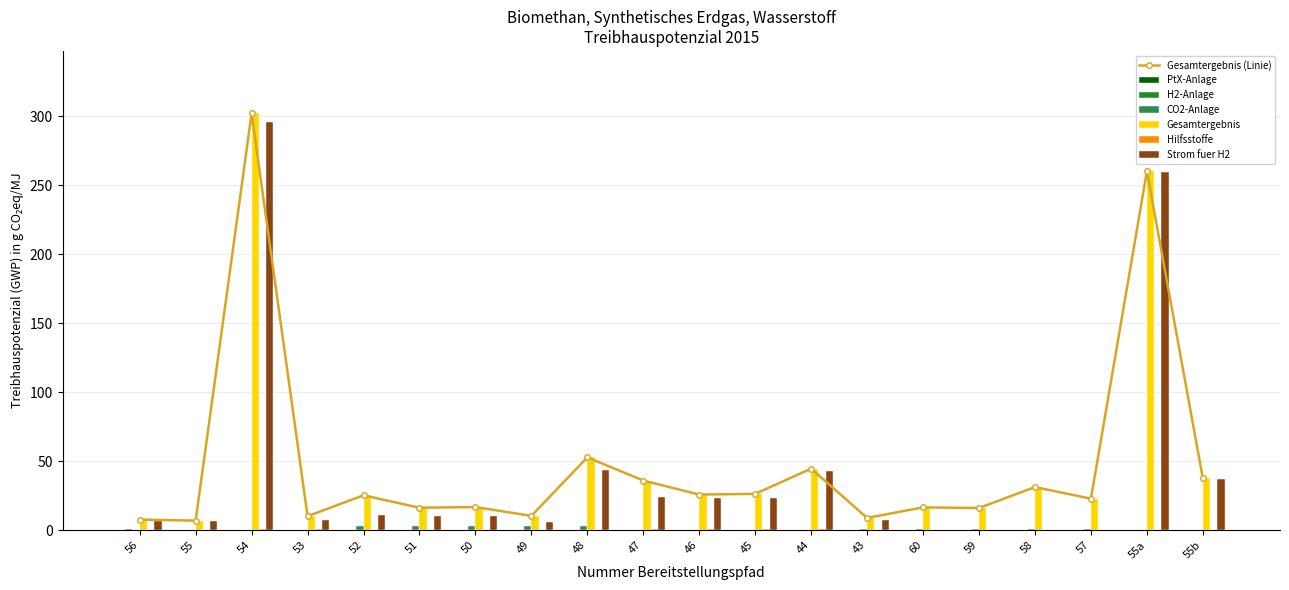

What is the total value across all series at 56?

15.3